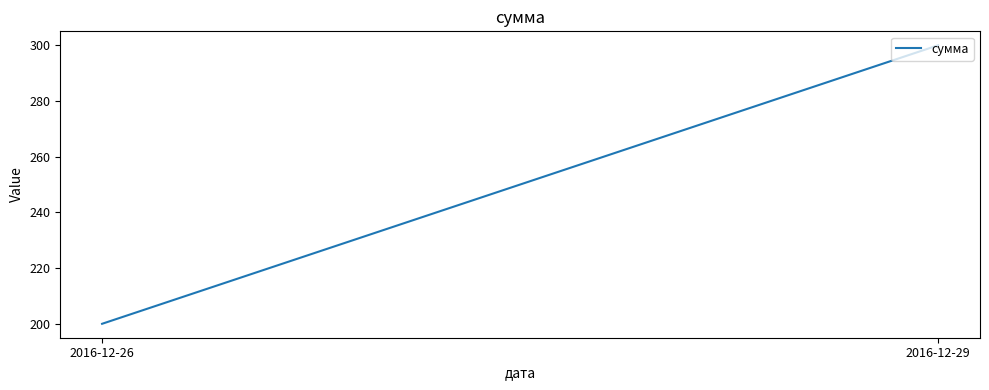

How many values are below 300?

1